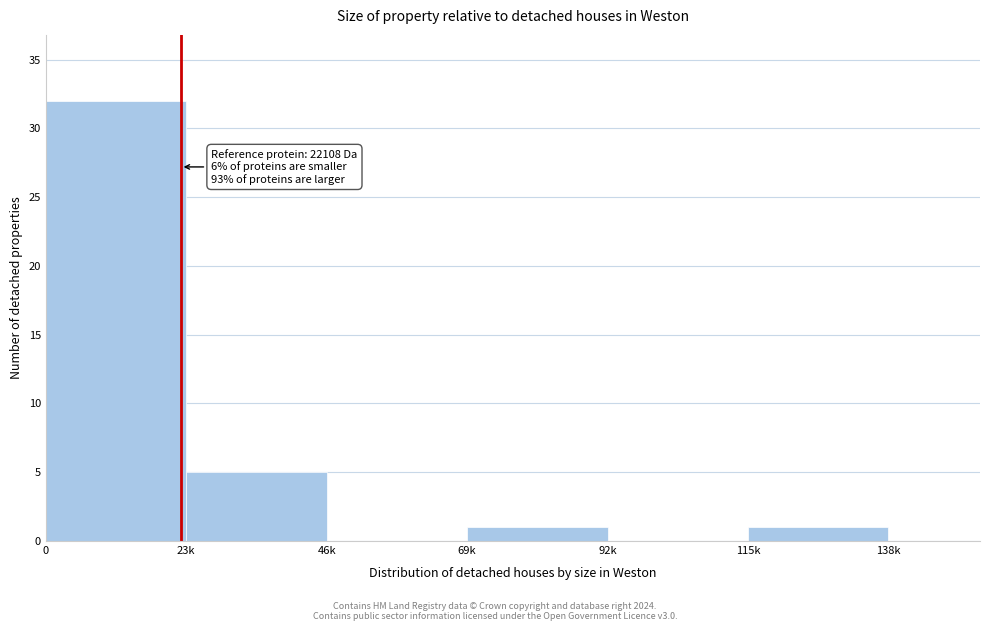

Reading left to right, transcribe all the data shown in this chart.

0=32	23k=5	46k=0	69k=1	92k=0	115k=1